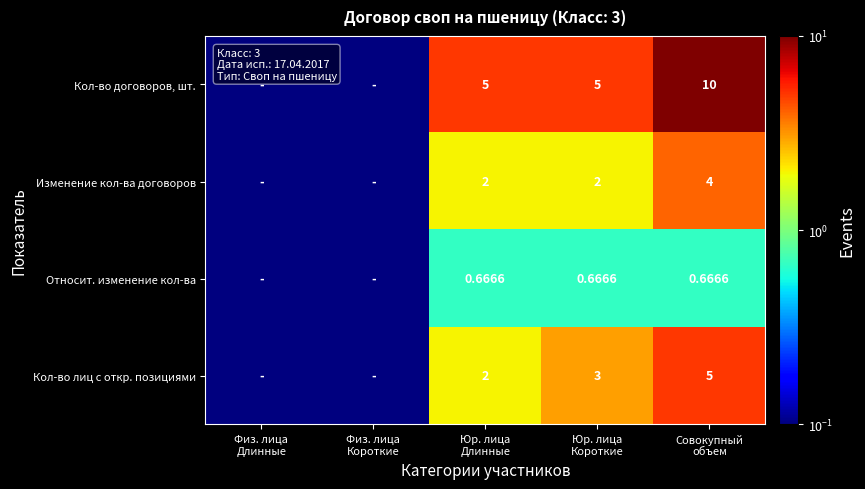

Between Физ. лица
Короткие and Юр. лица
Длинные, which is larger?

Юр. лица
Длинные